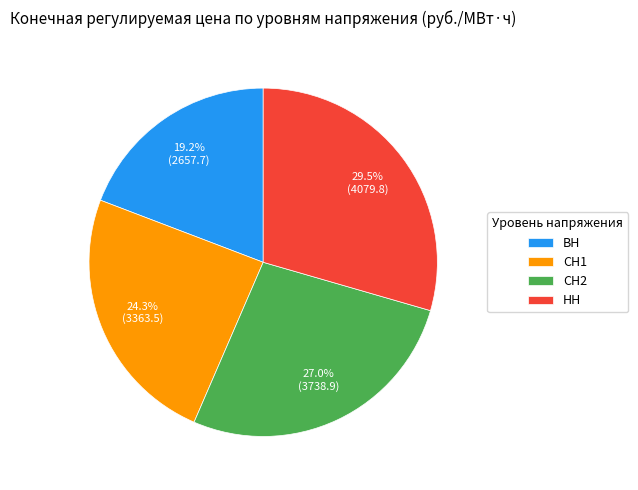

What is the smallest slice in the pie chart?

ВН